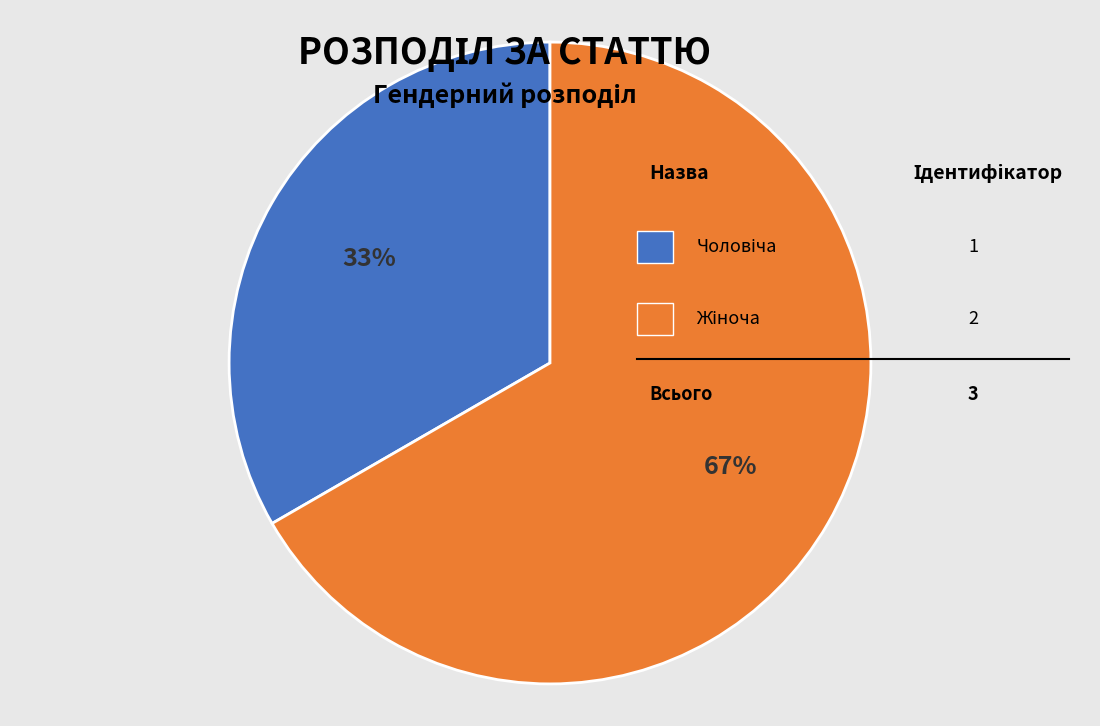

To the nearest percent, what is the average slice percentage?

50%